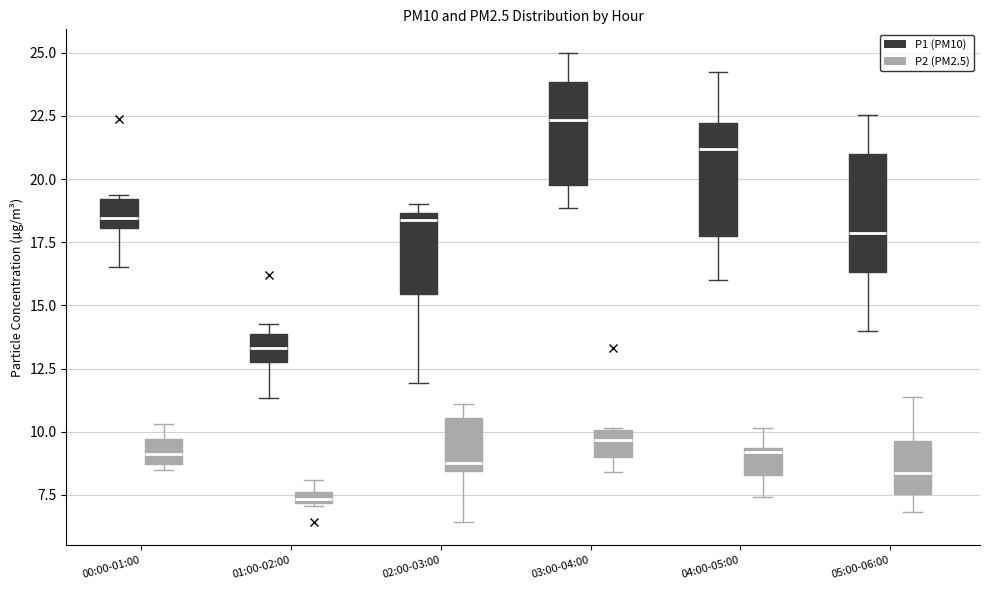

Where is the lower edge of the box for 03:00-04:00 (P1 (PM10)) on the y-axis? The values are not printed on the chart, so give them approximately, as read against the axis.

20.0